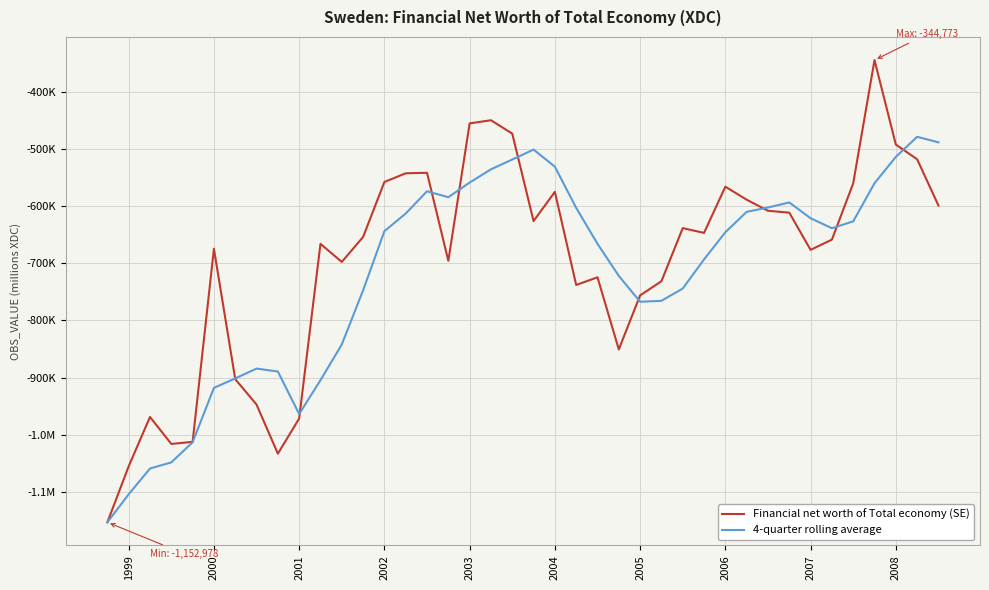

What are all the series names shown in the legend?

Financial net worth of Total economy (SE), 4-quarter rolling average